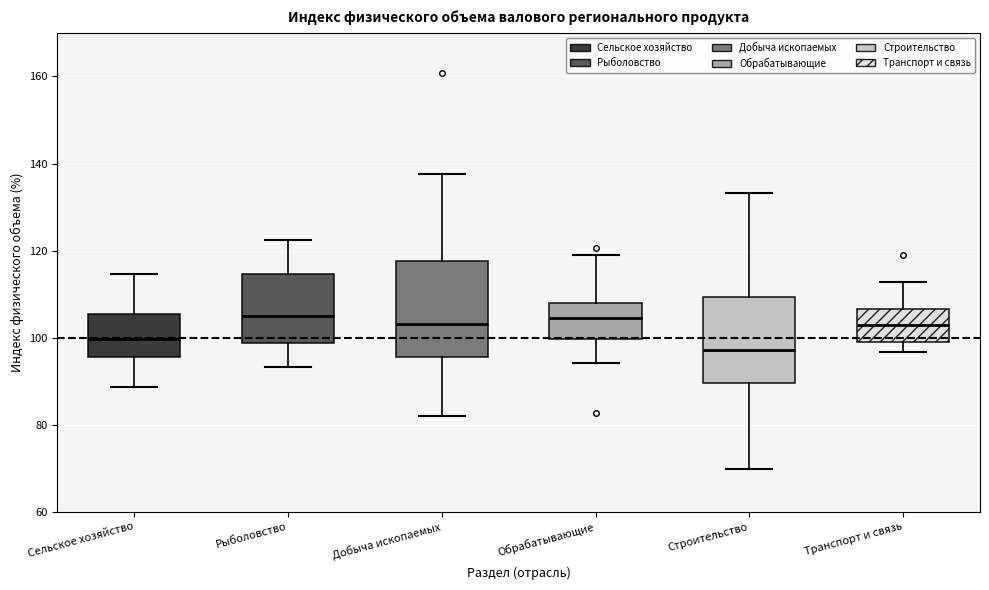

Which box has the lowest median line?

Строительство